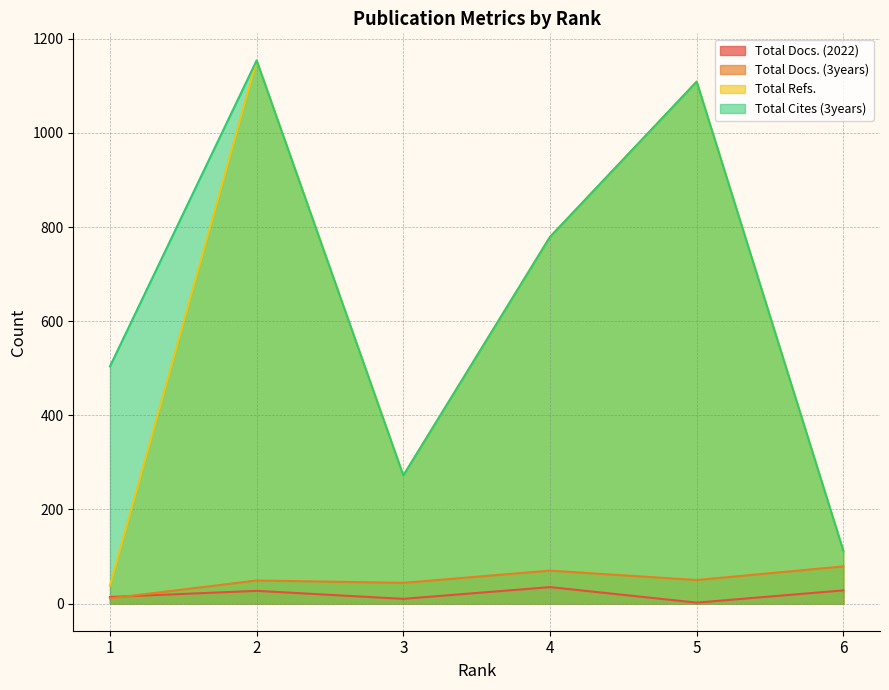

What value does the Total Docs. (2022) series have at 4, to the nearest 5?

35